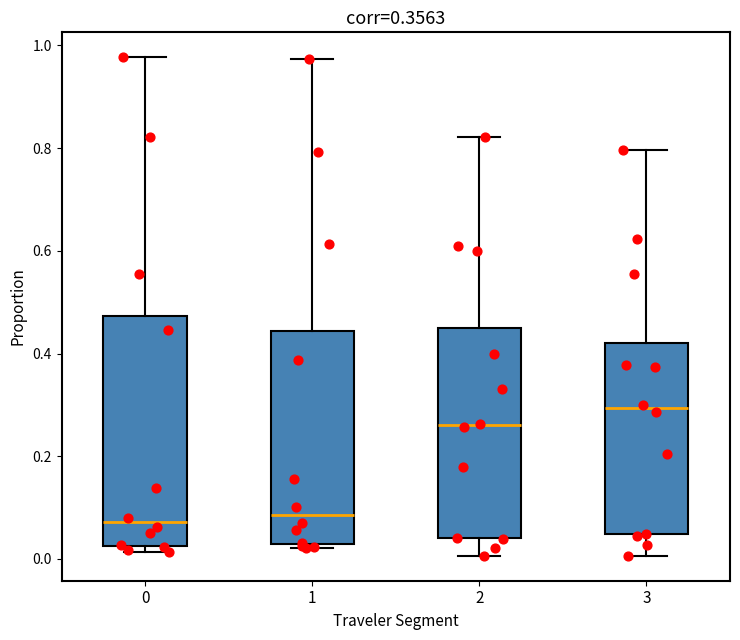

Comparing the boxes themselves (not the whiskers), which one is the tallest?

0